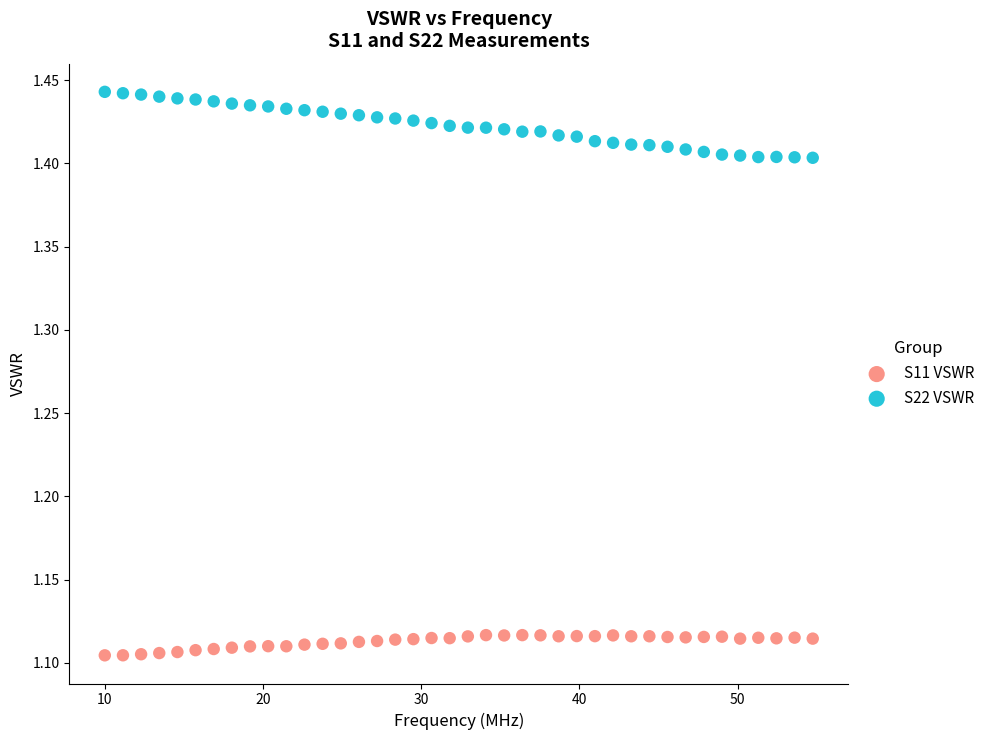

Which series reaches the maximum Y coordinate?

S22 VSWR